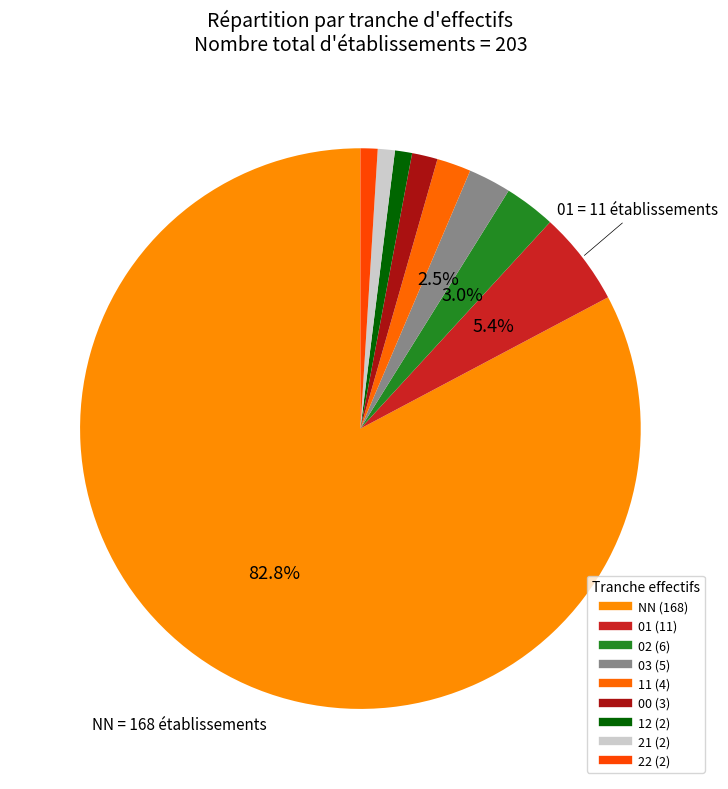

How many slices are in this pie chart?

9